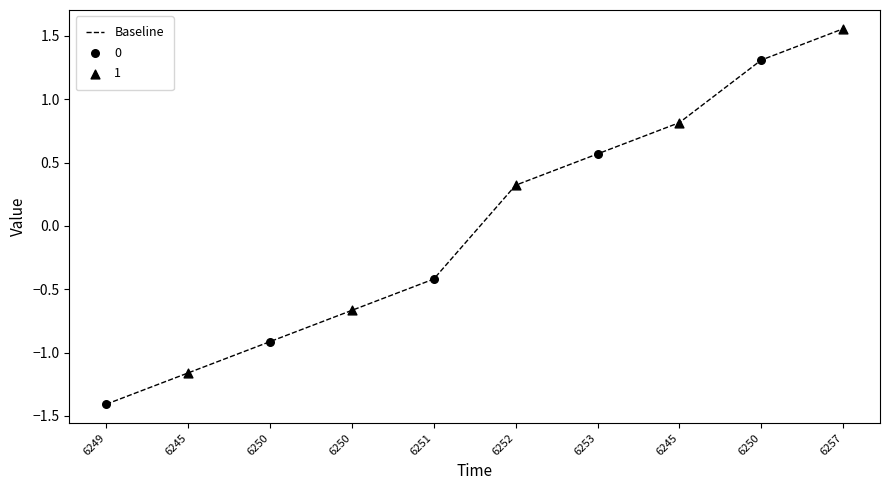

Between 6251 and 6257, which is larger?

6257